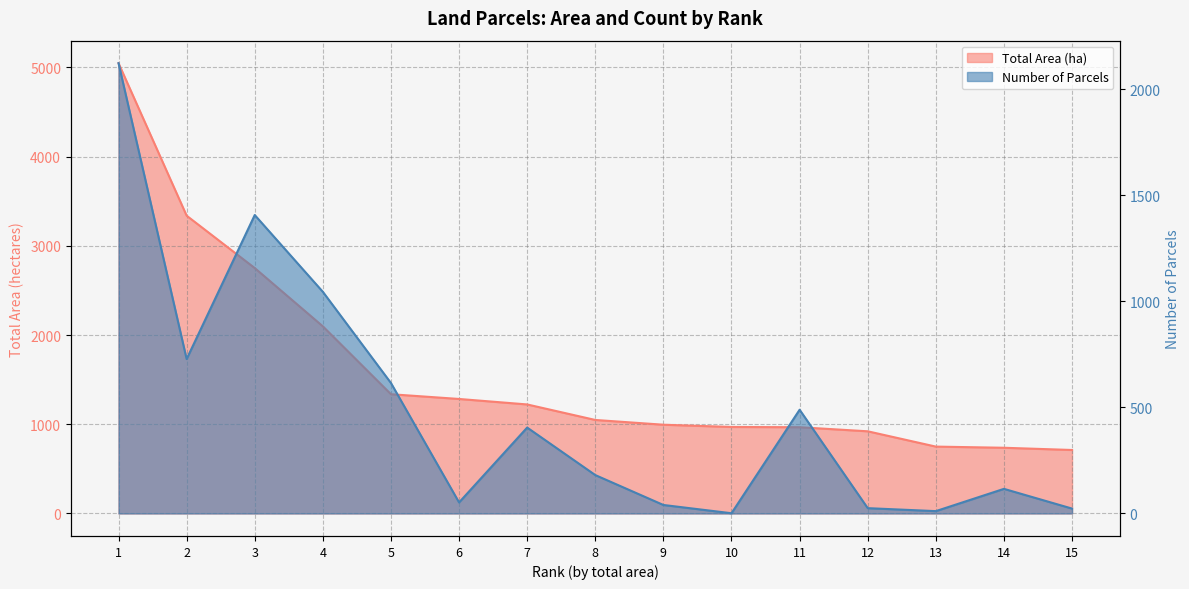

At 7, list the series in order from largest to smallest.

Total Area (ha), Number of Parcels